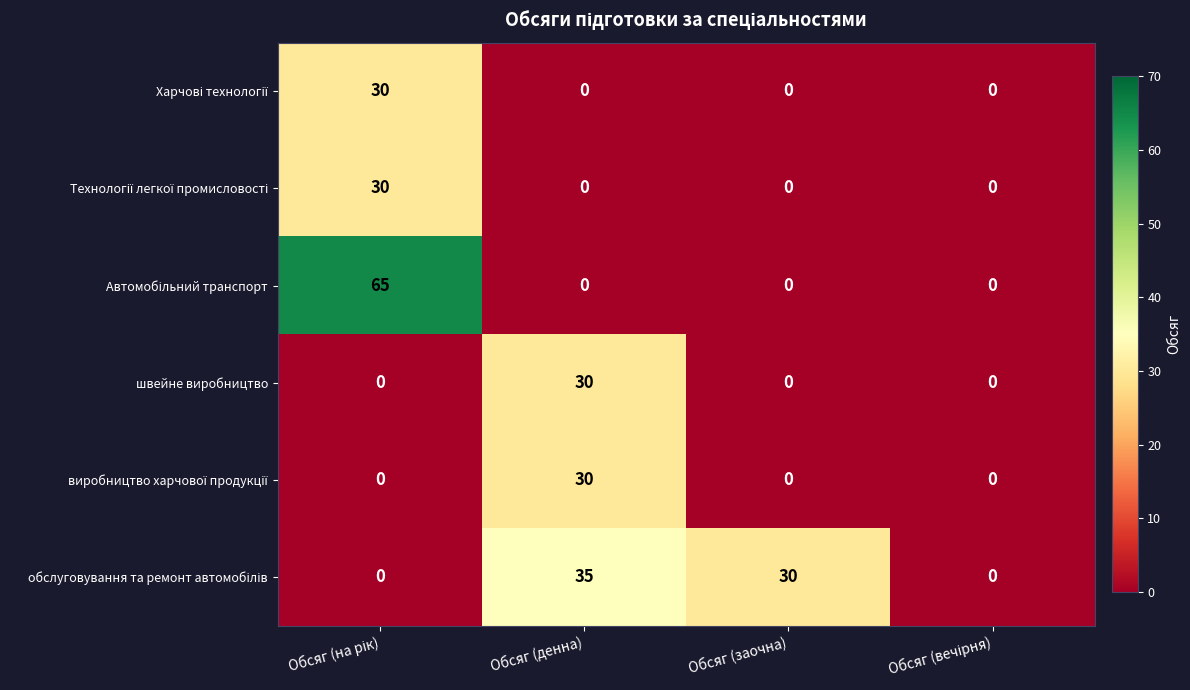

What is the maximum value shown in the chart?

65